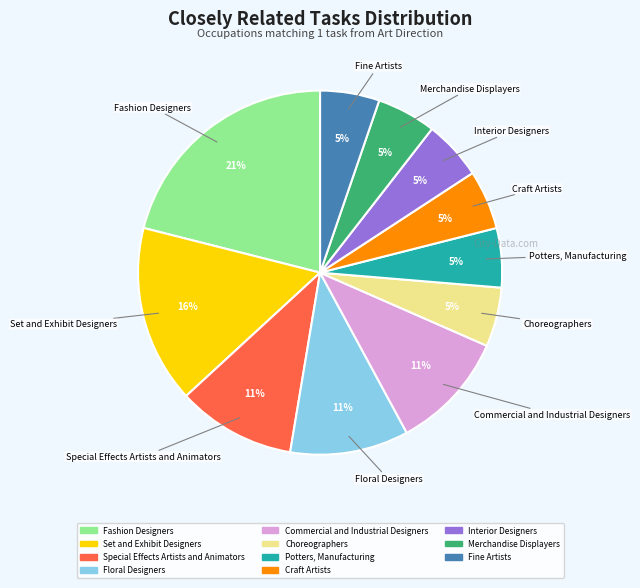

To the nearest percent, what is the average slice percentage?

9%